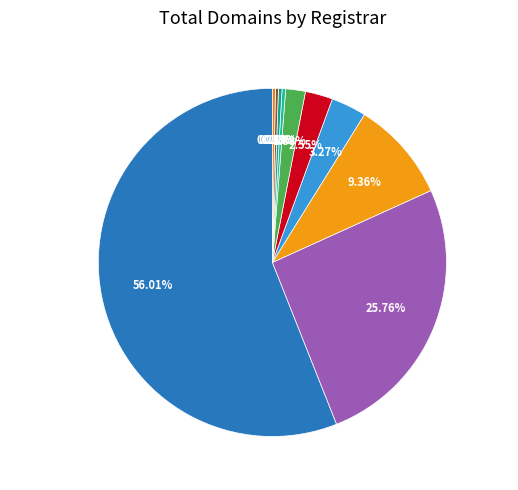

Is the sum of Domain The Net Technologies and CSC Corporate Domains greater than half?

No